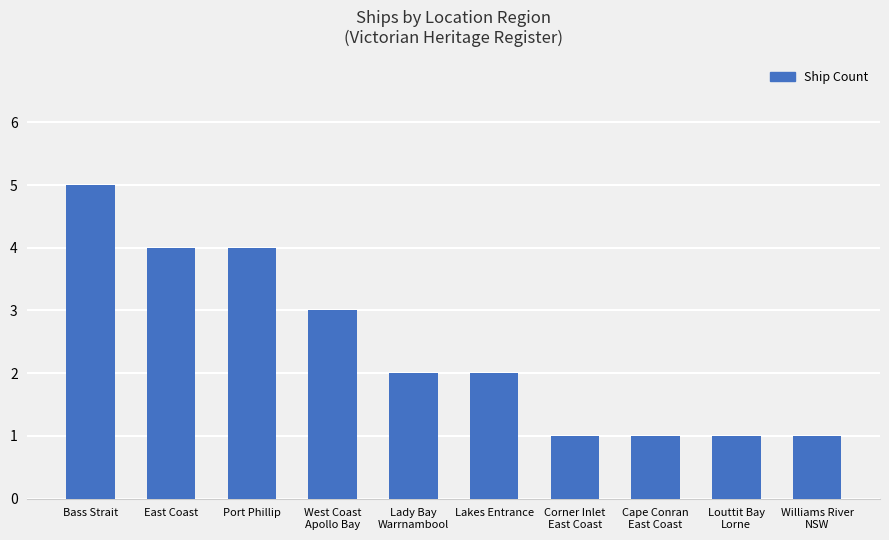

Reading left to right, list all the values displayed in this chart.

Bass Strait=5	East Coast=4	Port Phillip=4	West Coast
Apollo Bay=3	Lady Bay
Warrnambool=2	Lakes Entrance=2	Corner Inlet
East Coast=1	Cape Conran
East Coast=1	Louttit Bay
Lorne=1	Williams River
NSW=1